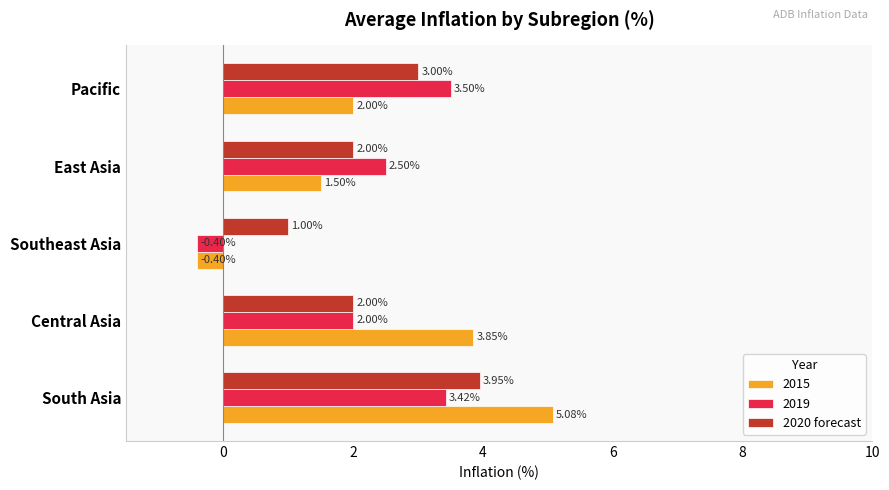

At which category does the chart reach its peak across all series?

South Asia